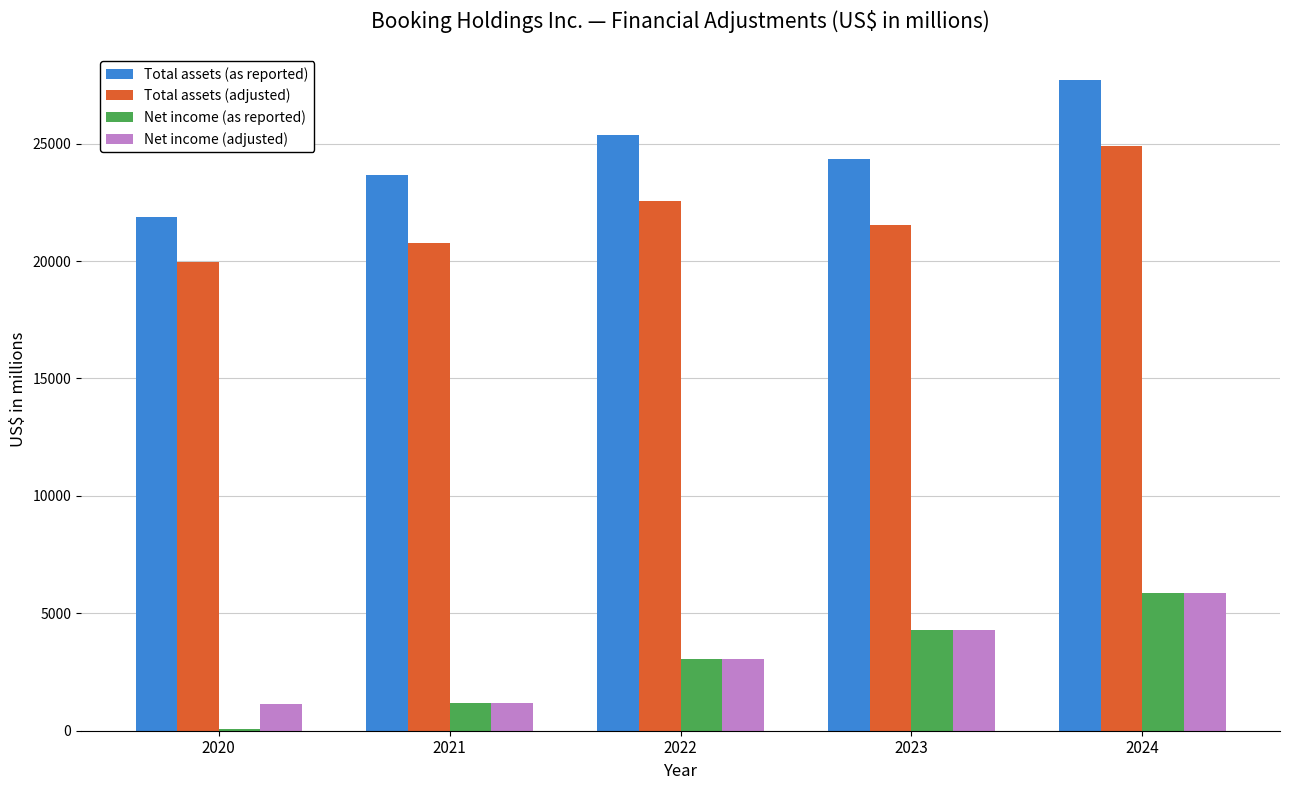

What is the total value across all series at 2023?

54436